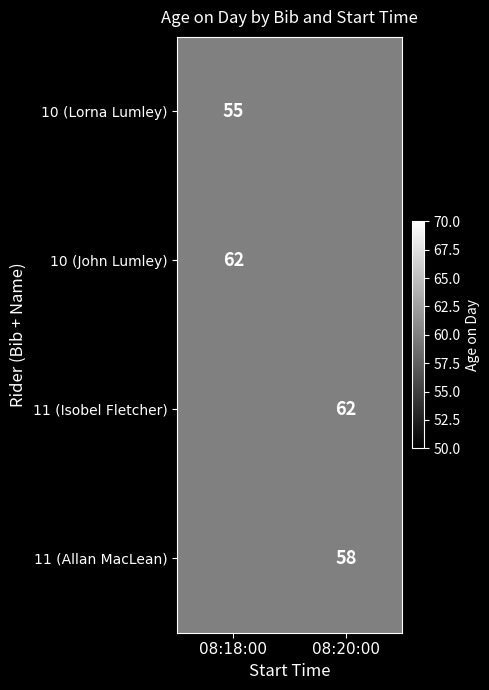

The 10 (John Lumley) series shows 101 at 08:18:00. True or false?

False